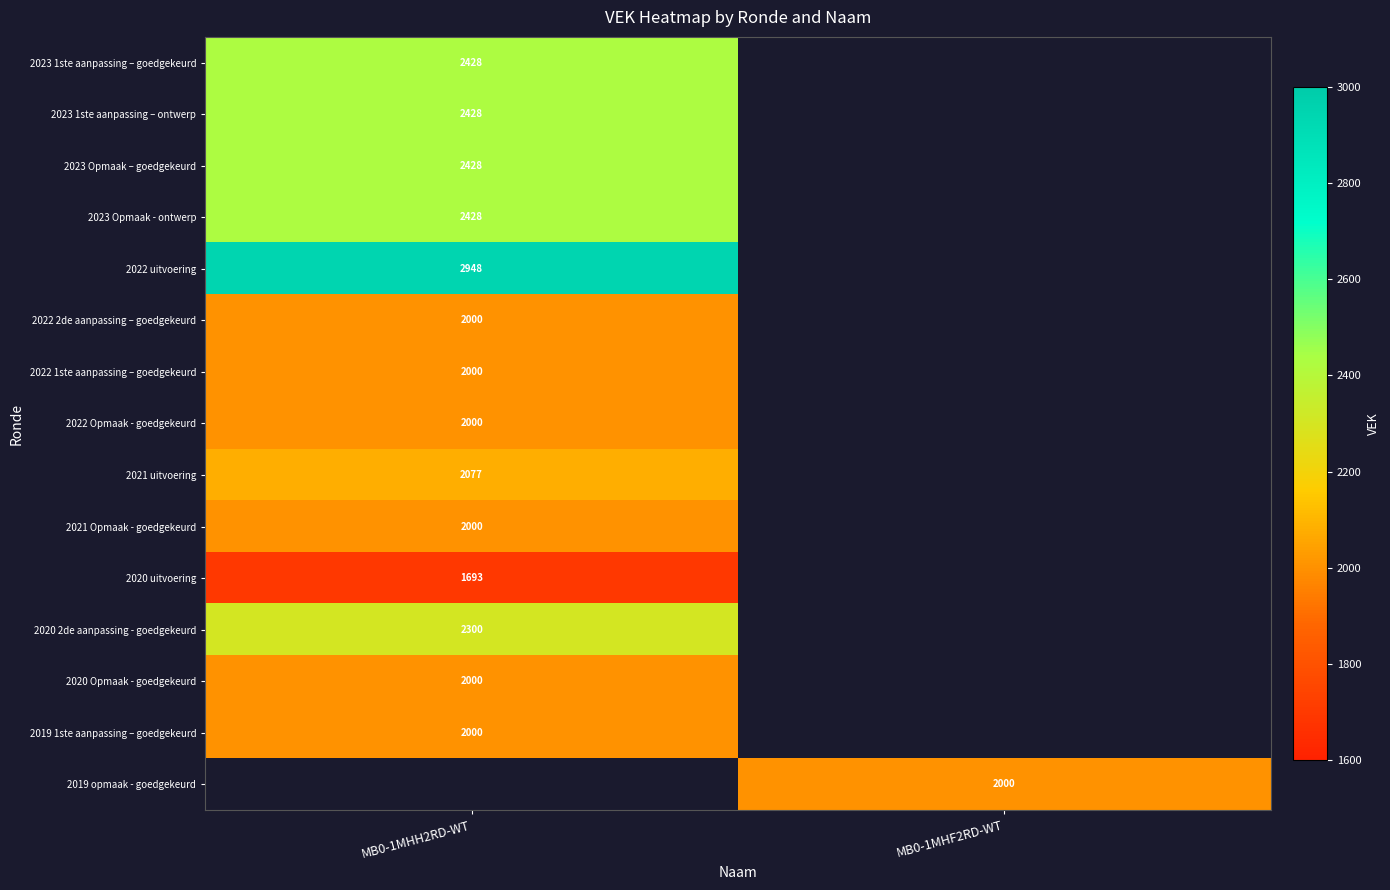

The 2020 Opmaak - goedgekeurd series shows 1104 at MB0-1MHH2RD-WT. True or false?

False